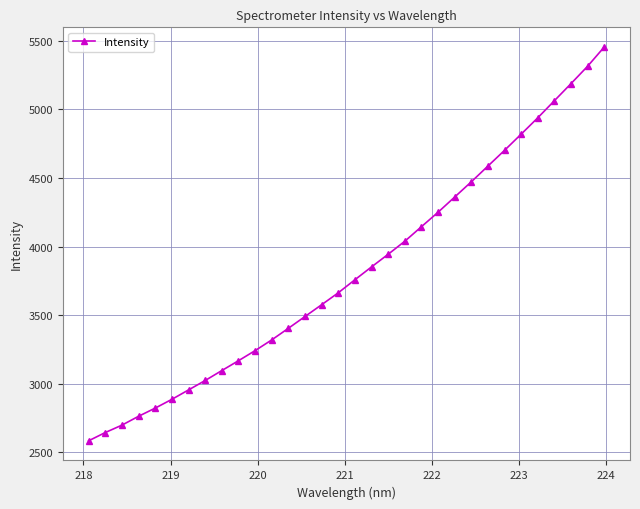

What is the minimum value shown in the chart?

2585.4